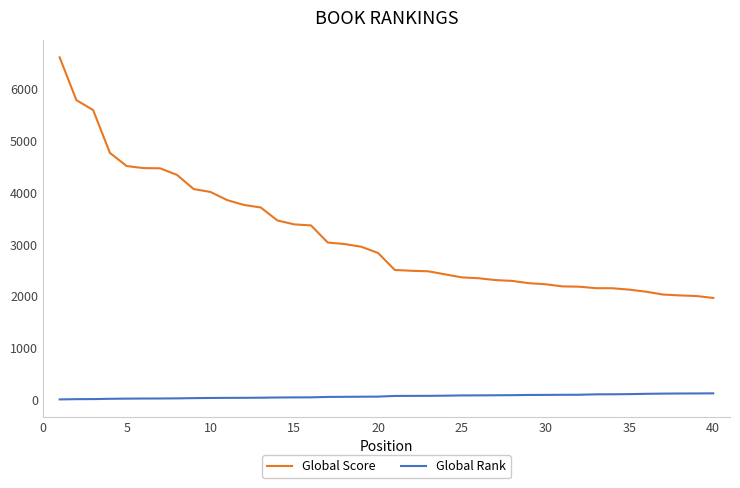

What are all the series names shown in the legend?

Global Score, Global Rank